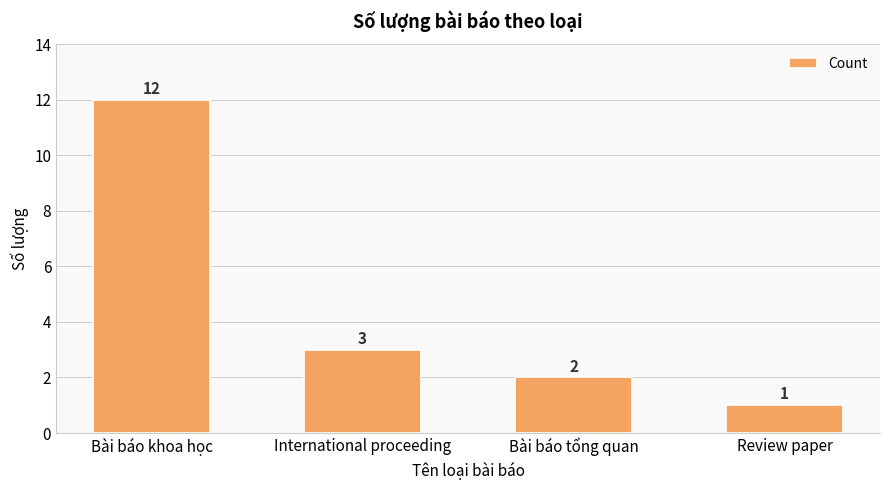

At which label does the data first exceed 3?

Bài báo khoa học